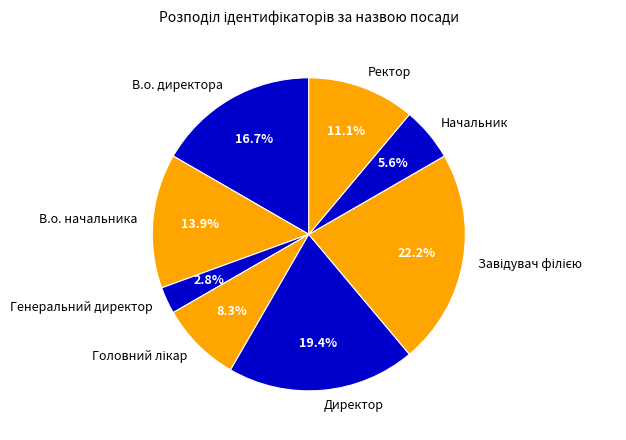

How many segments does this pie chart have?

8